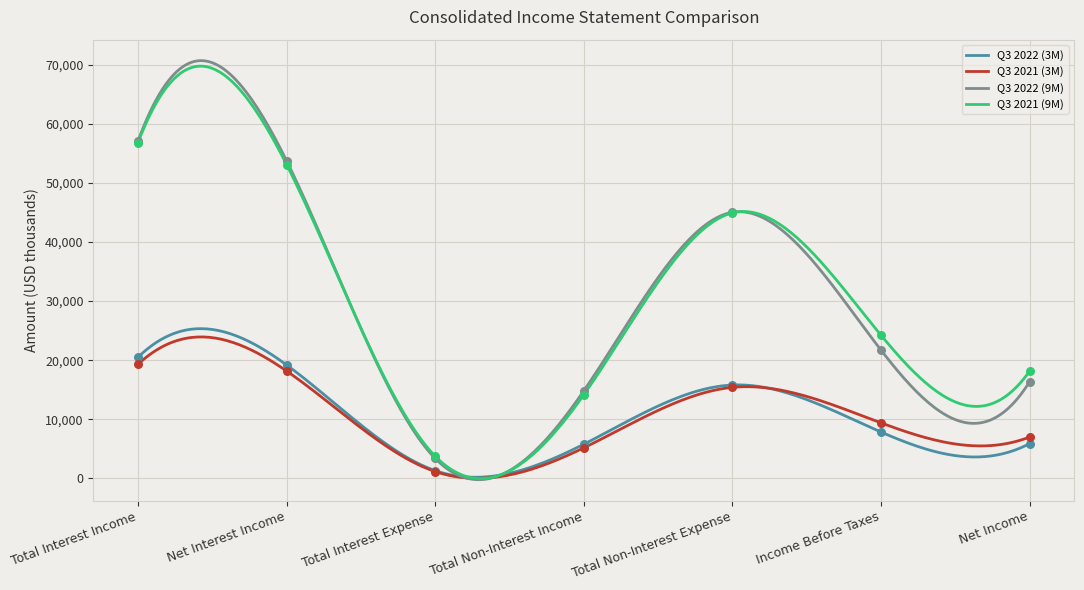

Is the value of Q3 2022 (3M) at Total Interest Expense greater than the value of Q3 2022 (9M) at Income Before Taxes?

No